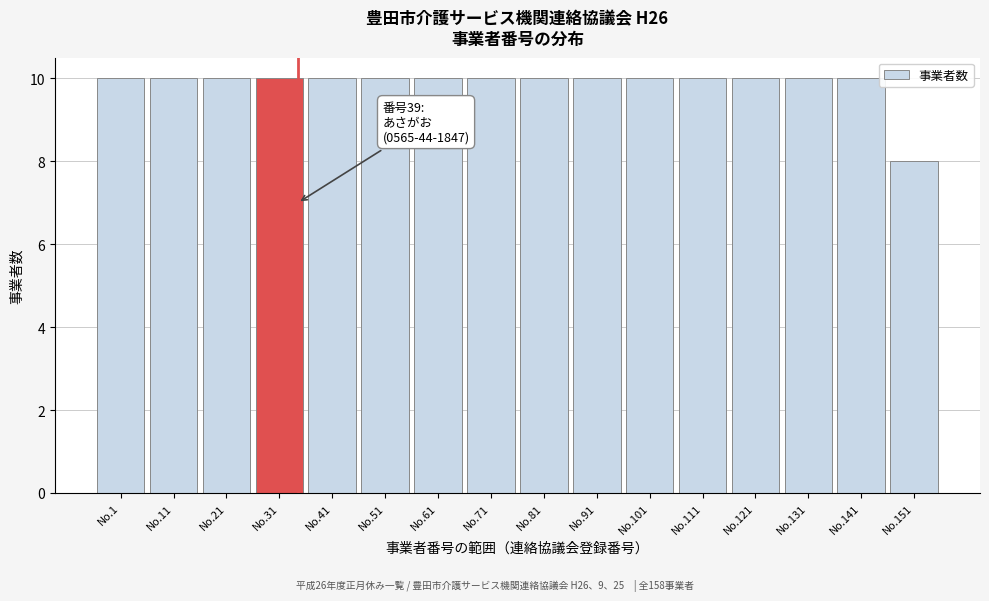

Reading right to left, transcribe all the data shown in this chart.

8	10	10	10	10	10	10	10	10	10	10	10	10	10	10	10